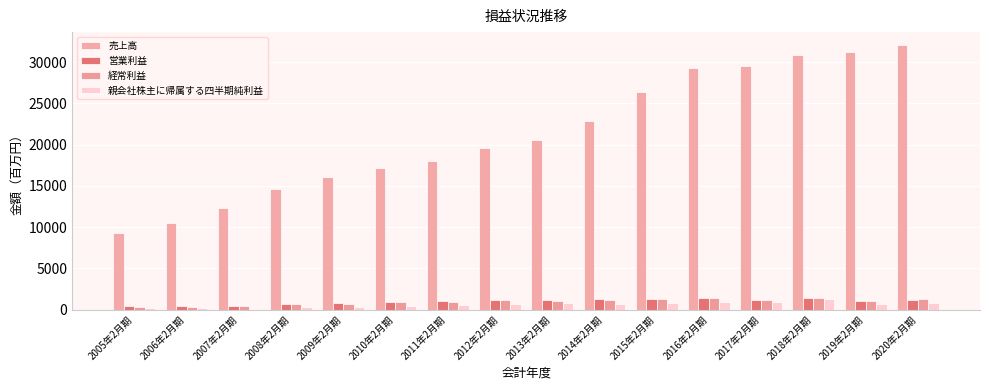

The 営業利益 series shows 488 at 2012年2月期. True or false?

False